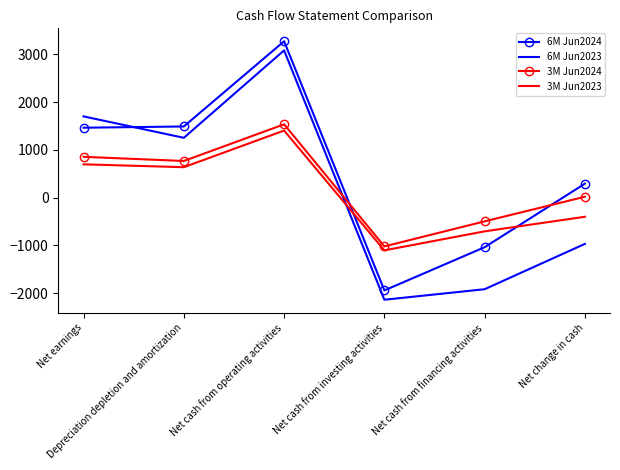

Which series has the largest range (max minus min)?

6M Jun2023